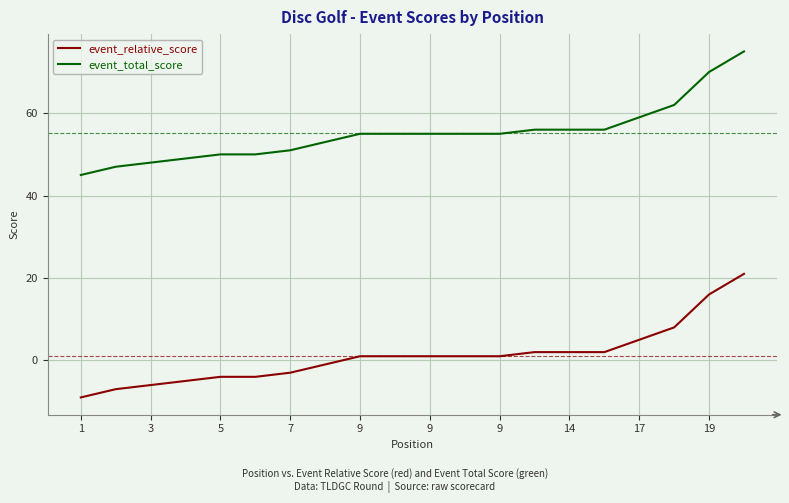

Rank the series by their average value, from lowest to highest.

event_relative_score, event_total_score